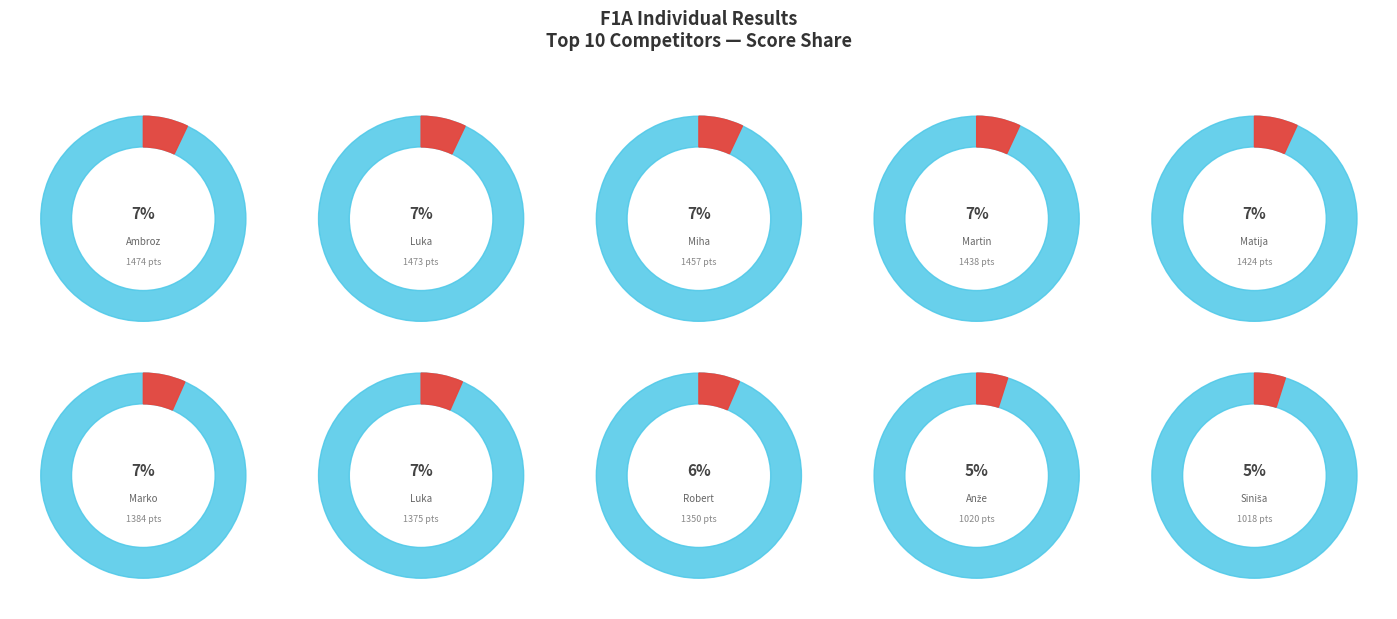

Is there any slice that represents more than half of the pie?

No